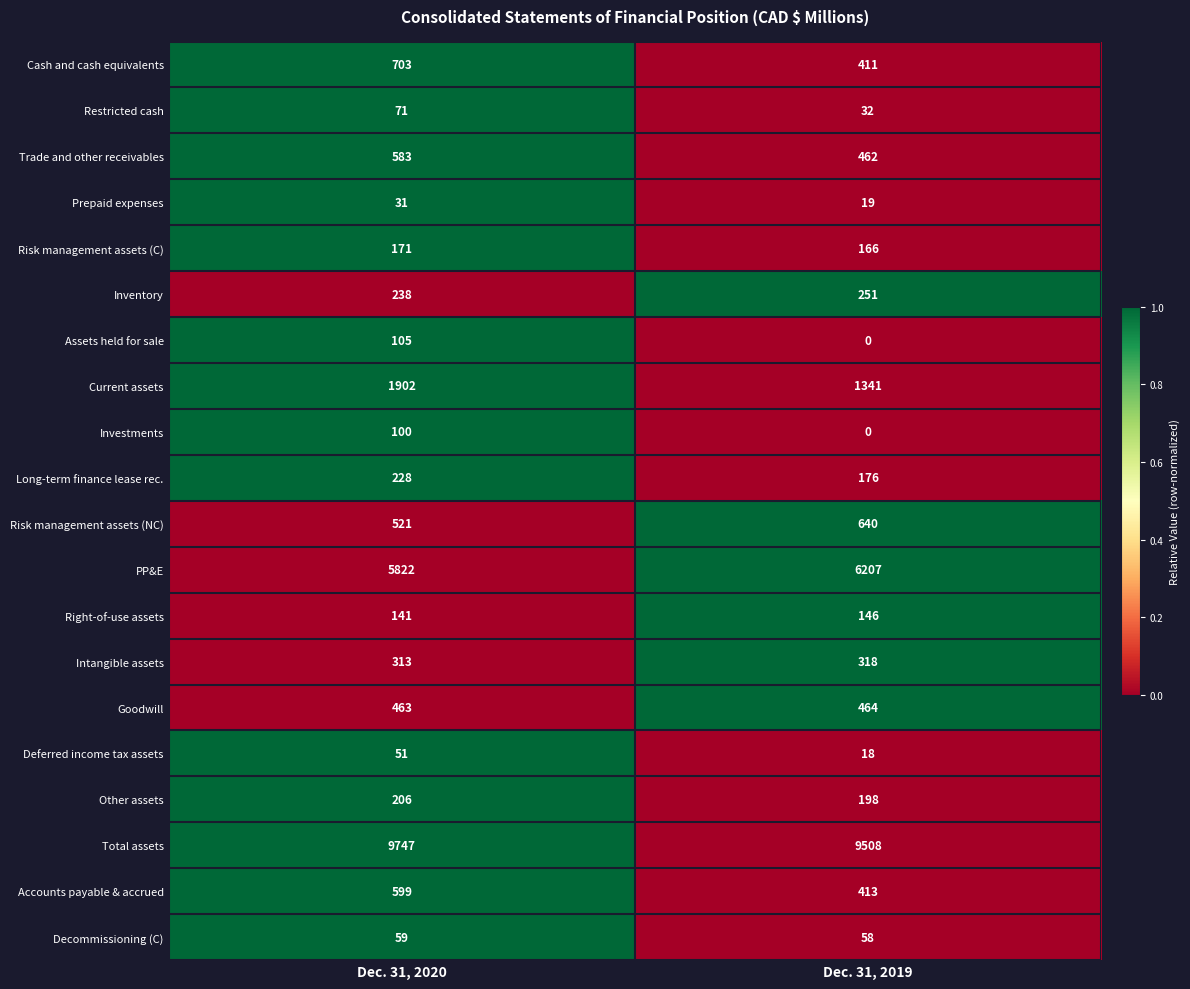

What is the difference between the maximum and minimum values in the Cash and cash equivalents series?

292